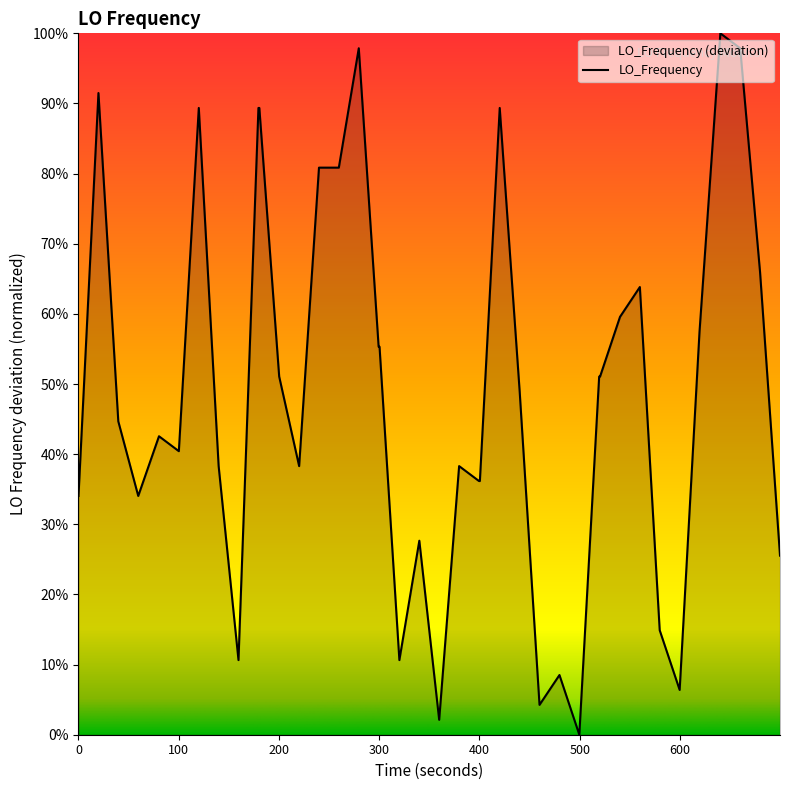

What is the difference between the maximum and minimum values?

100.0